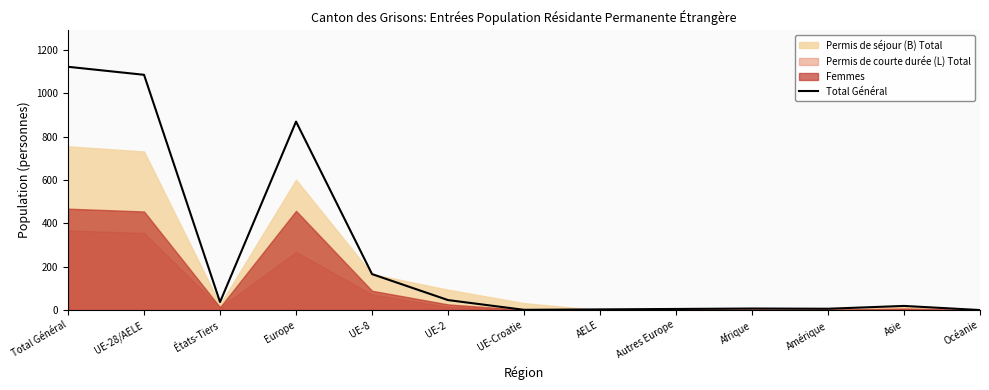

Where is the first local minimum?

États-Tiers